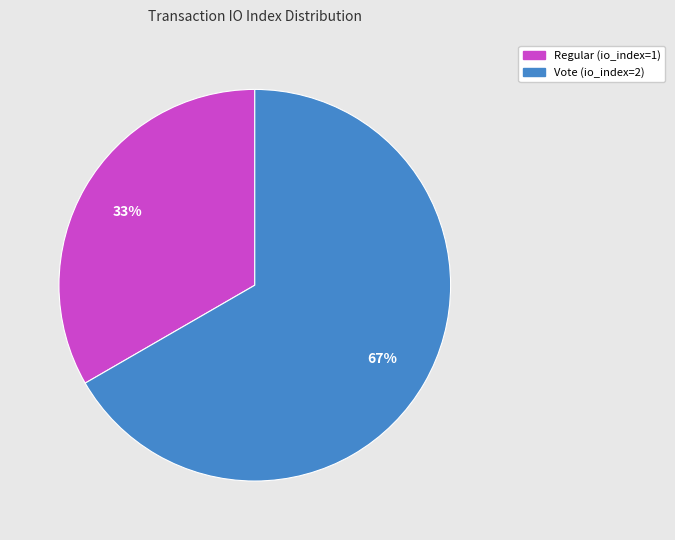

Which category accounts for the majority?

Vote (io_index=2)